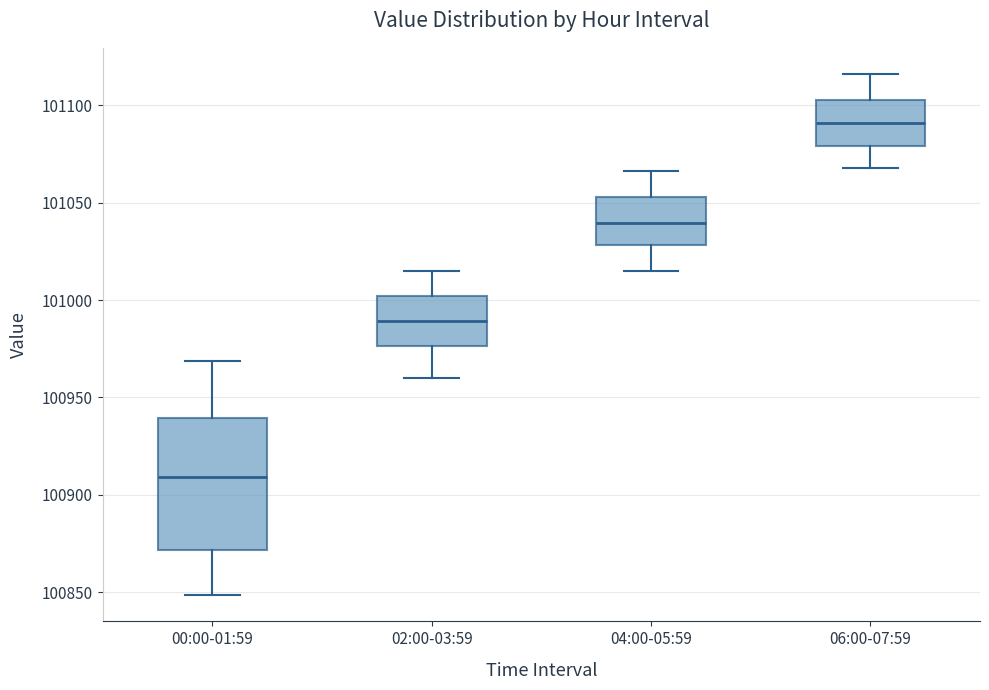

Reading left to right, read every box against the y-axis: the position of its median line, the range the box covers, and the ends of its whiskers. The values are not printed on the chart, so give them approximately, as read against the axis.

00:00-01:59: median 100910, box 100870 to 100940, whiskers 100850 to 100970
02:00-03:59: median 100990, box 100975 to 101000, whiskers 100960 to 101015
04:00-05:59: median 101040, box 101030 to 101055, whiskers 101015 to 101065
06:00-07:59: median 101090, box 101080 to 101105, whiskers 101070 to 101115